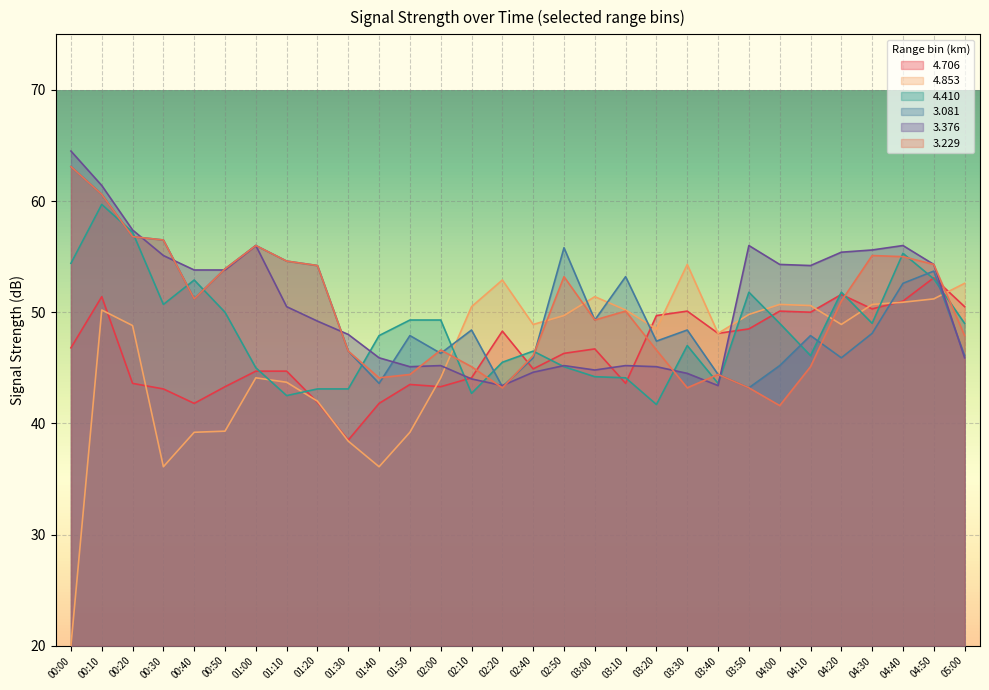

How many intersections are there between 4.706 and 3.376?

5